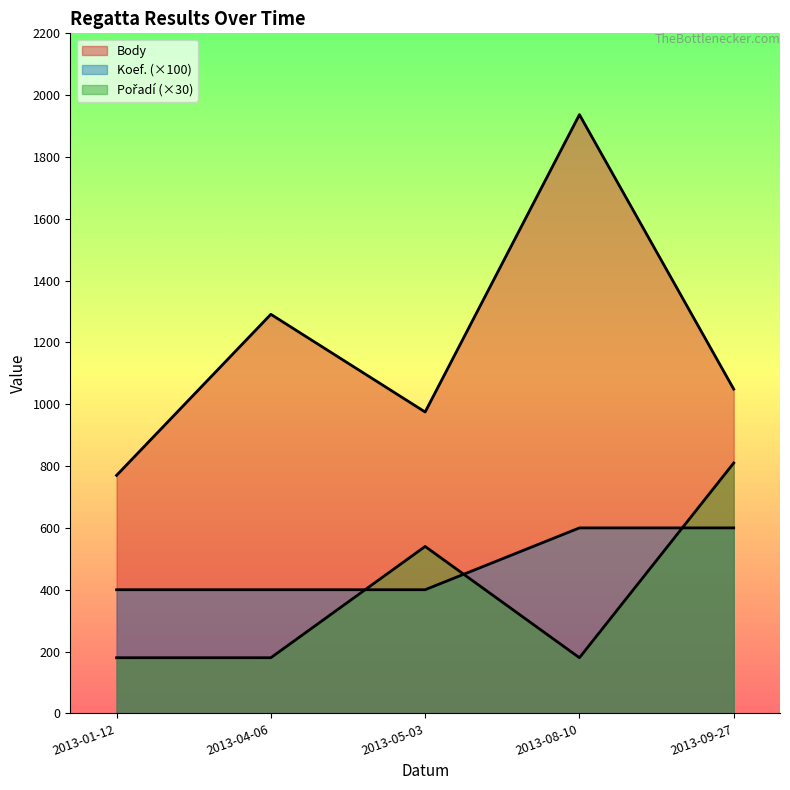

Which label corresponds to the smallest value in the chart?

2013-01-12